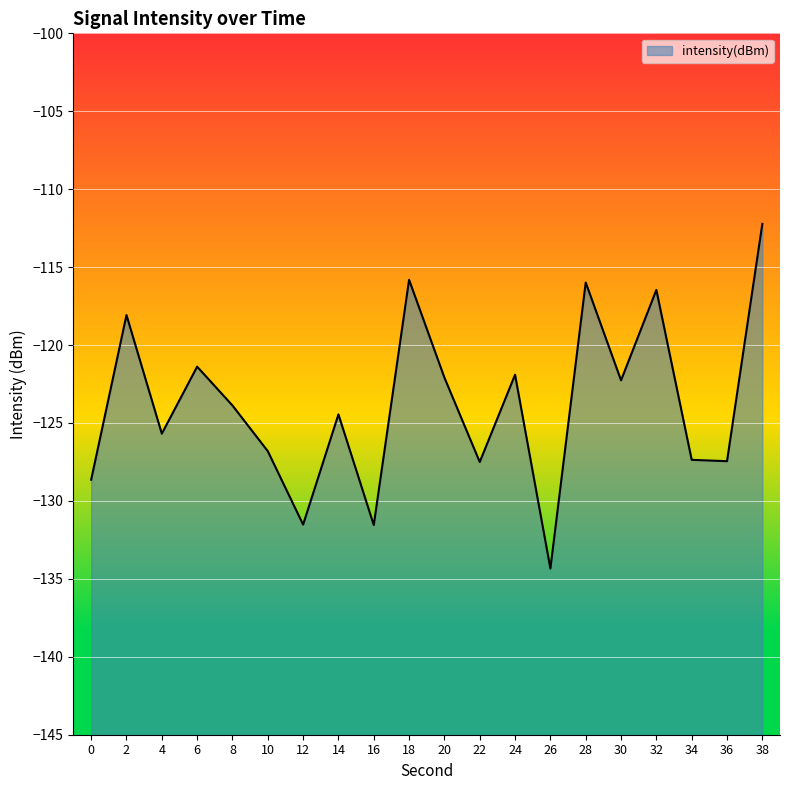

Is it true that the value at 6 is -191.2?

False